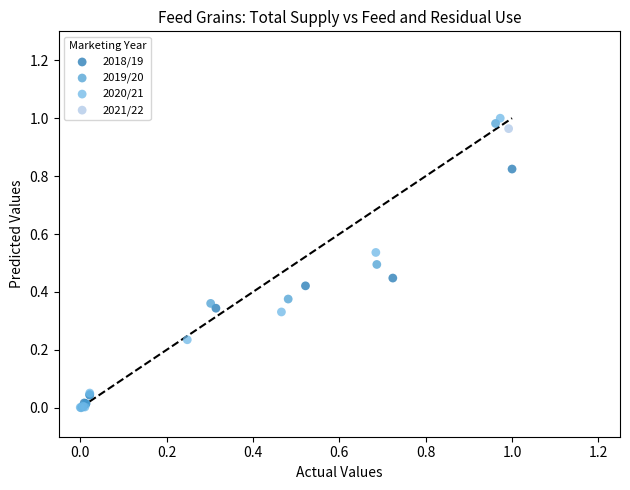

What are all the series names shown in the legend?

2018/19, 2019/20, 2020/21, 2021/22